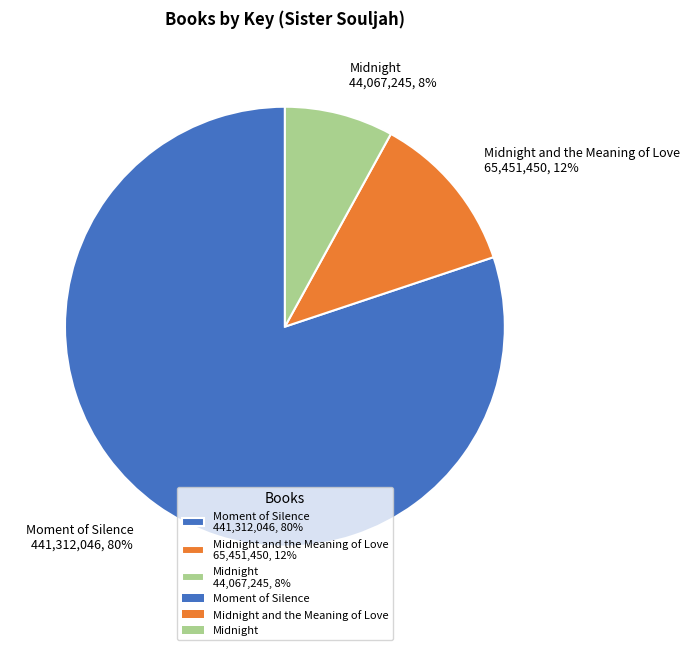

The Moment of Silence 441,312,046, 80% slice represents 80% of the pie. True or false?

True